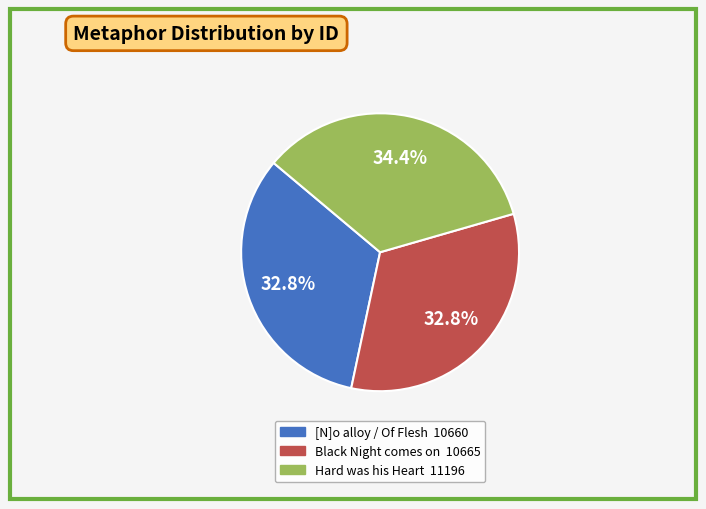

Which category has the biggest portion of the pie?

Hard was his Heart